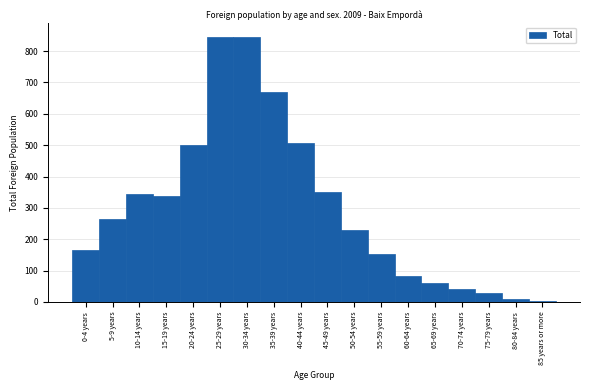

Reading left to right, what are all the values shown in this chart?

167	264	345	337	499	846	846	668	507	352	230	153	83	62	41	28	11	4